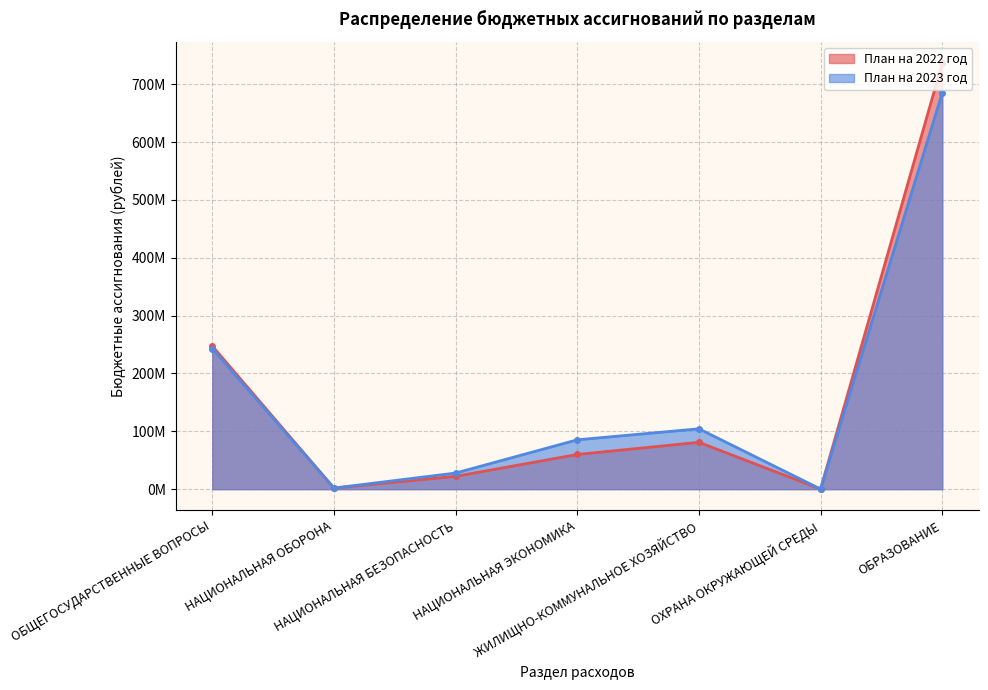

At how many categories does at least one series exceed 253222056?

1